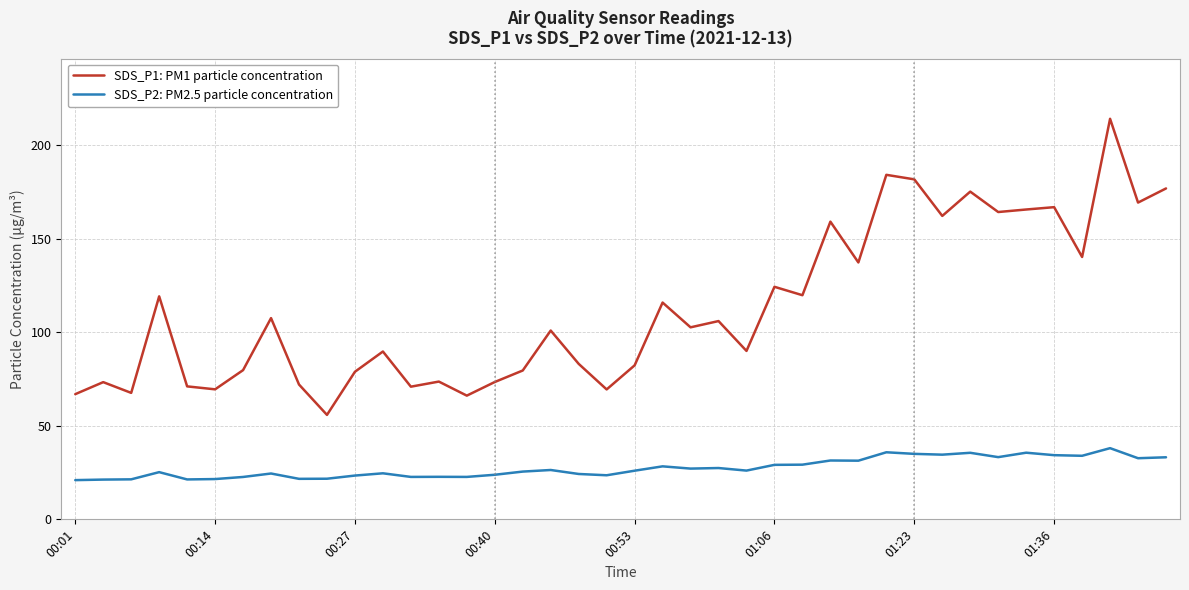

What is the difference between the maximum and minimum values in the SDS_P1: PM1 particle concentration series?

158.4